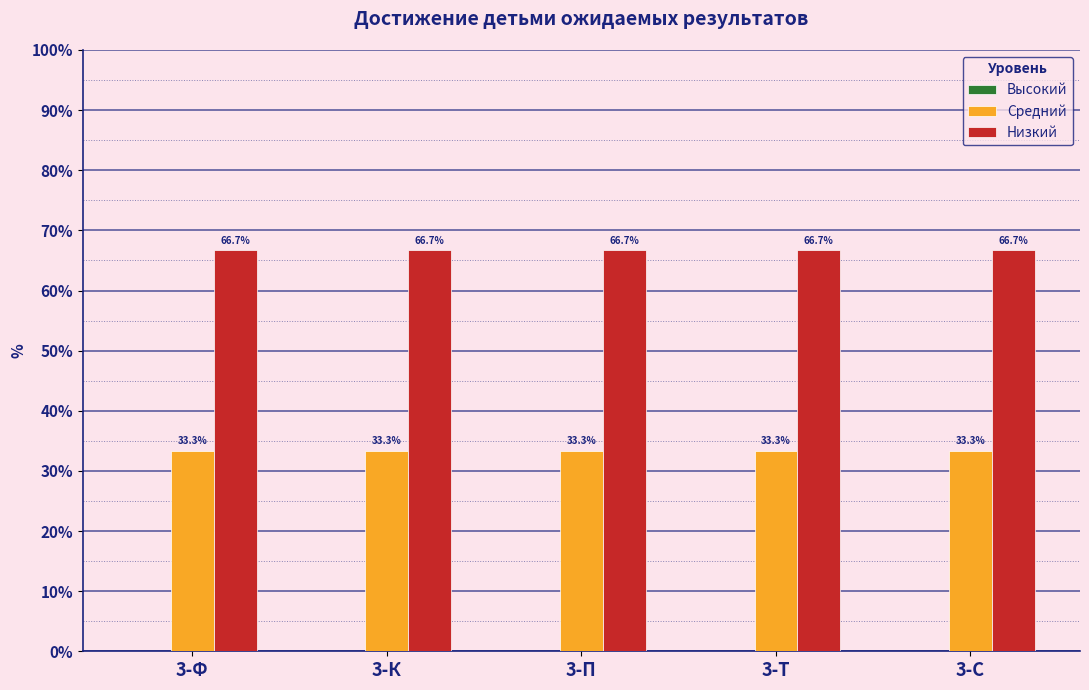

What position from the left is 3-К?

2